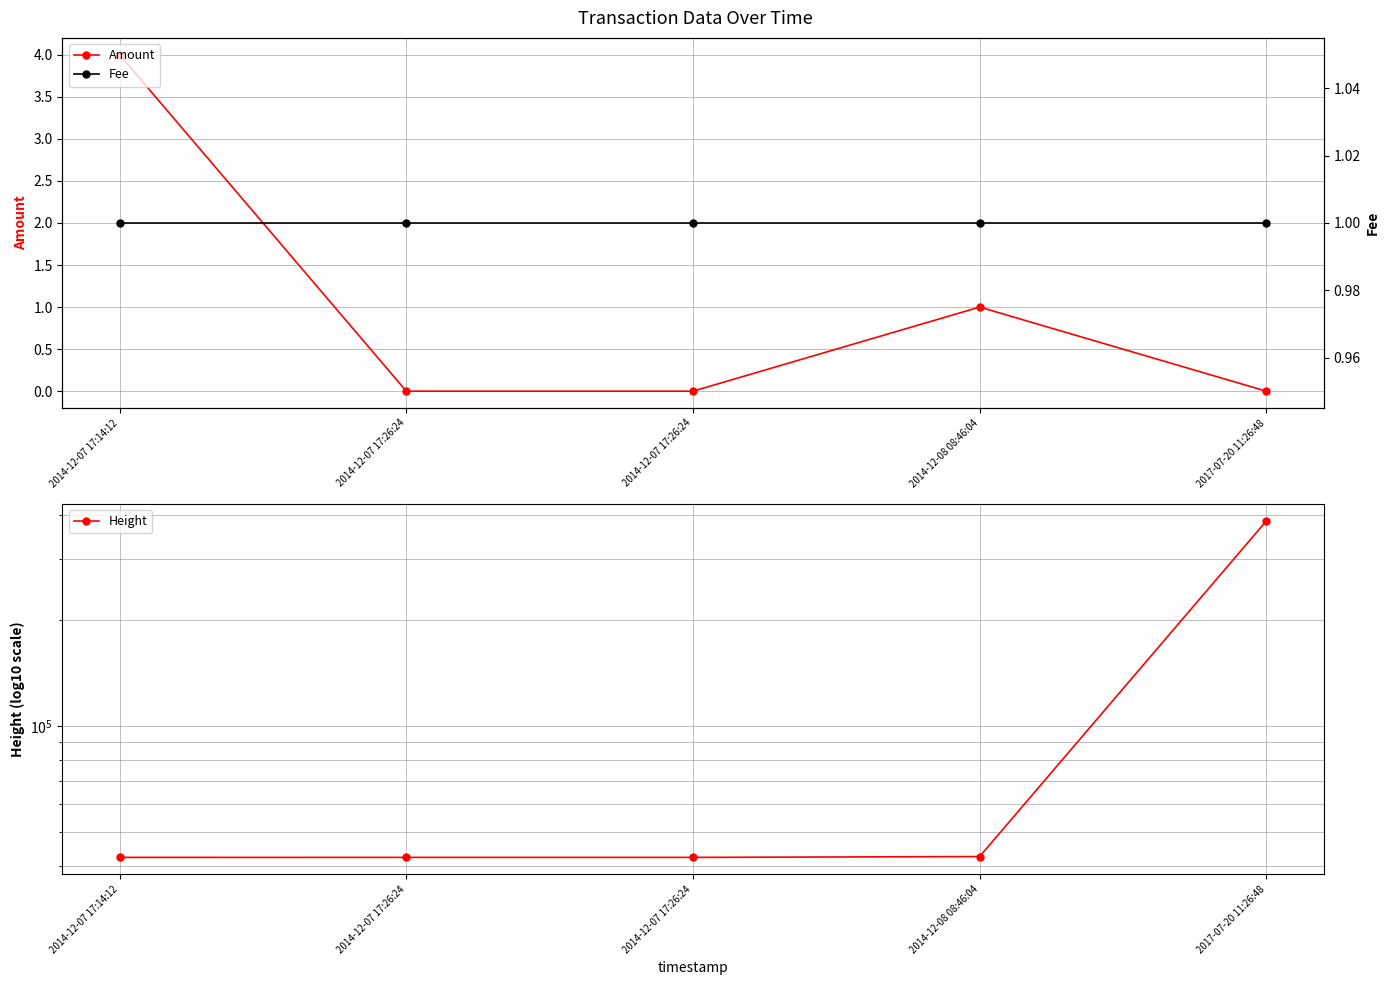

What is the total value across all series at 2014-12-08 08:46:04?

42516